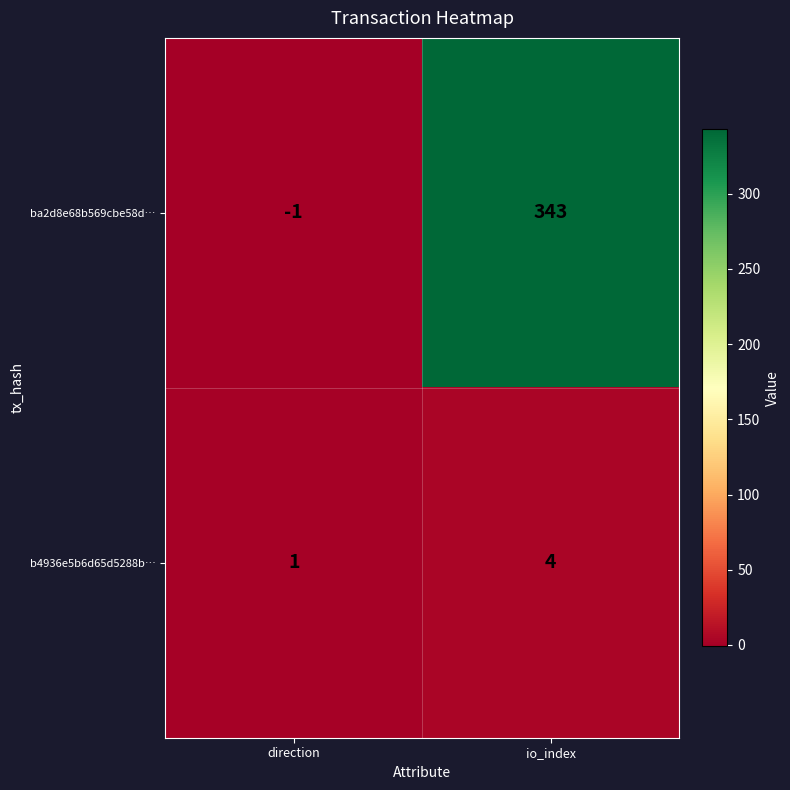

Rank the series by their maximum value, from lowest to highest.

b4936e5b6d65d5288b…, ba2d8e68b569cbe58d…